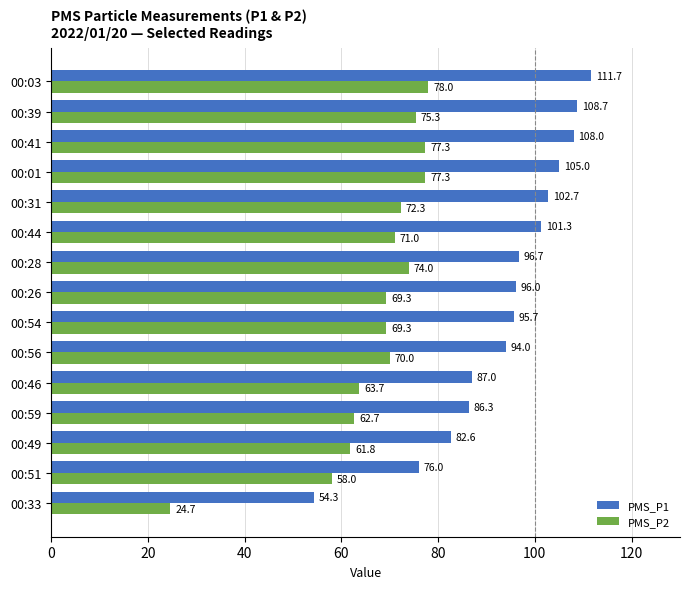

What are all the series names shown in the legend?

PMS_P1, PMS_P2